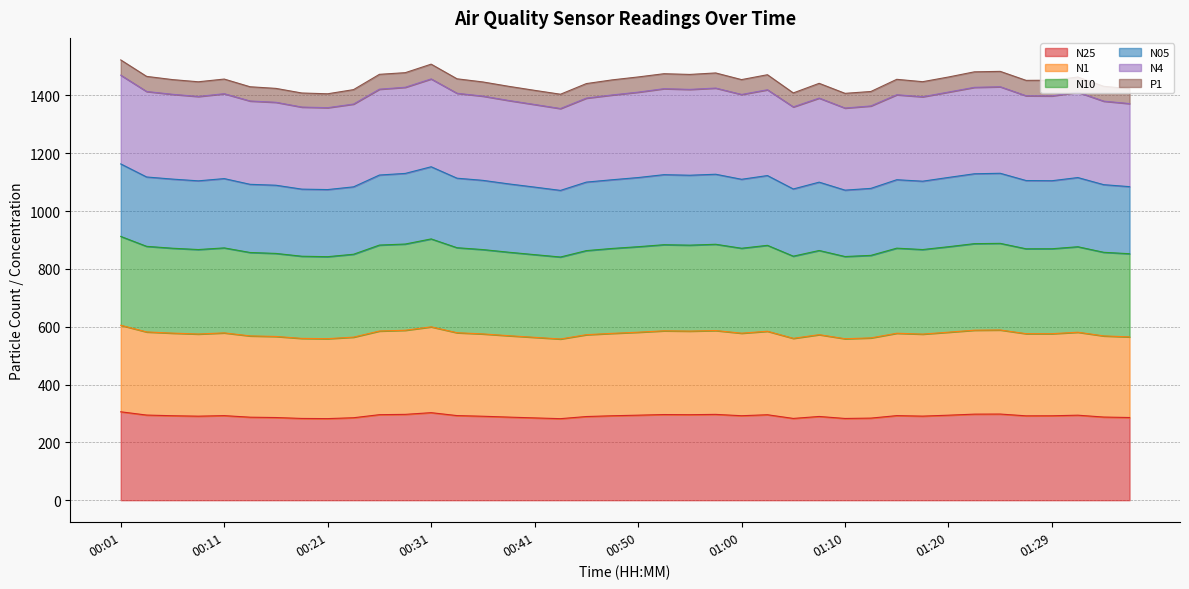

What position from the left is 00:50?

21